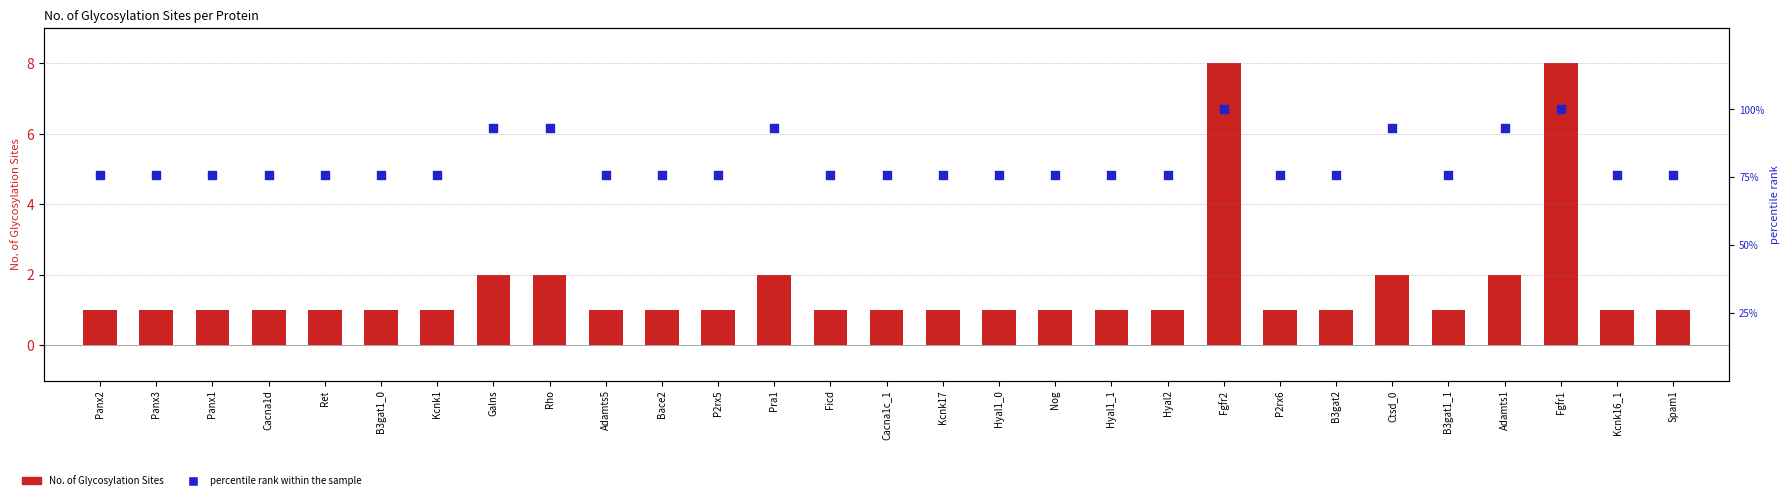

Which series has the largest total across all categories?

percentile rank within the sample